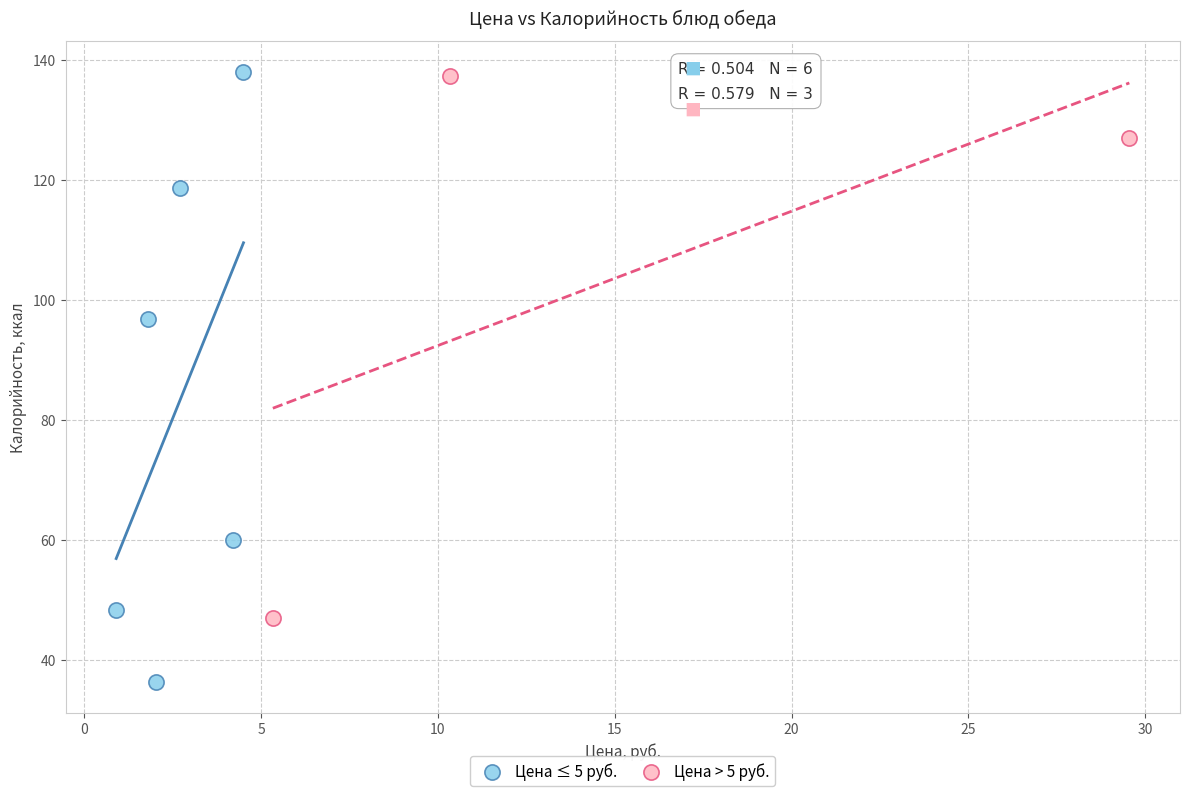

Which series reaches the minimum Y coordinate?

Цена ≤ 5 руб.